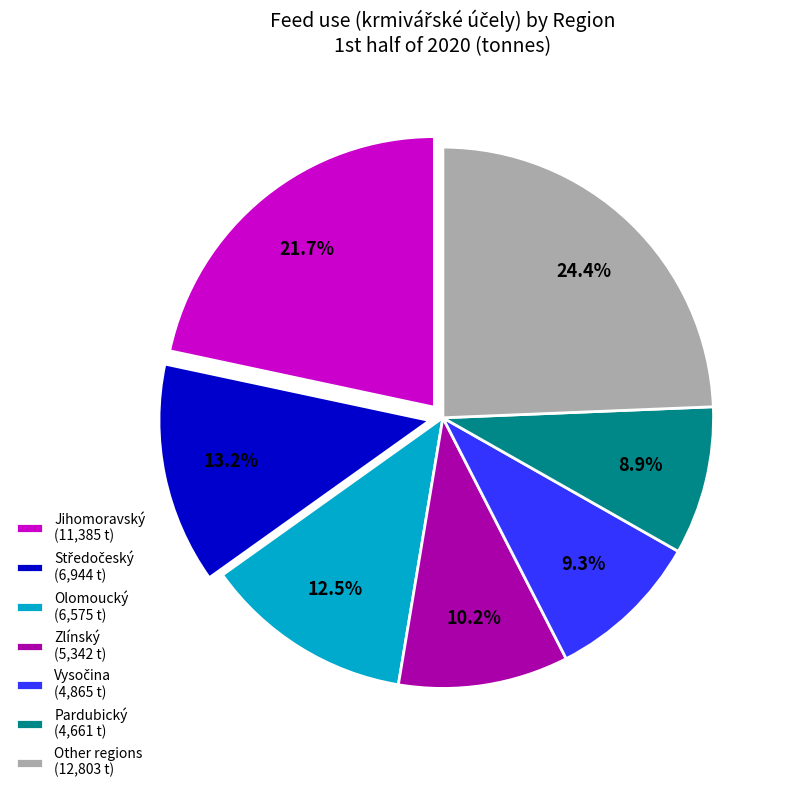

Is there any slice that represents more than half of the pie?

No